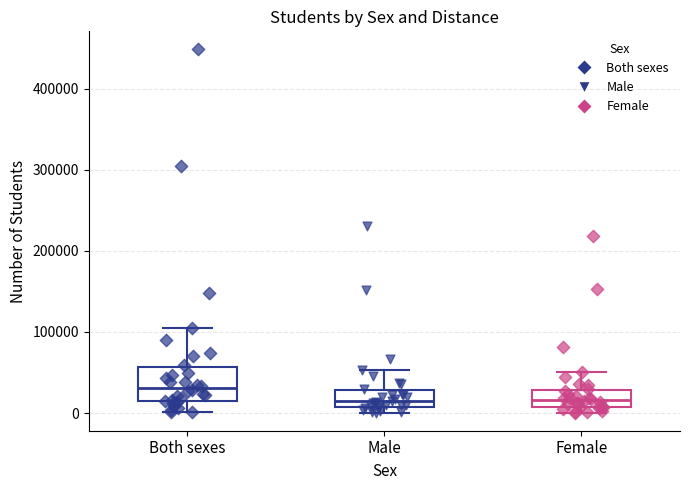

Reading left to right, read every box against the y-axis: the position of its median line, the range the box covers, and the ends of its whiskers. The values are not printed on the chart, so give them approximately, as read against the axis.

Both sexes: median 30000, box 10000 to 60000, whiskers 0 to 100000
Male: median 10000 (just above the box's lower edge), box 10000 to 30000, whiskers 0 to 50000
Female: median 20000, box 10000 to 30000, whiskers 0 to 50000